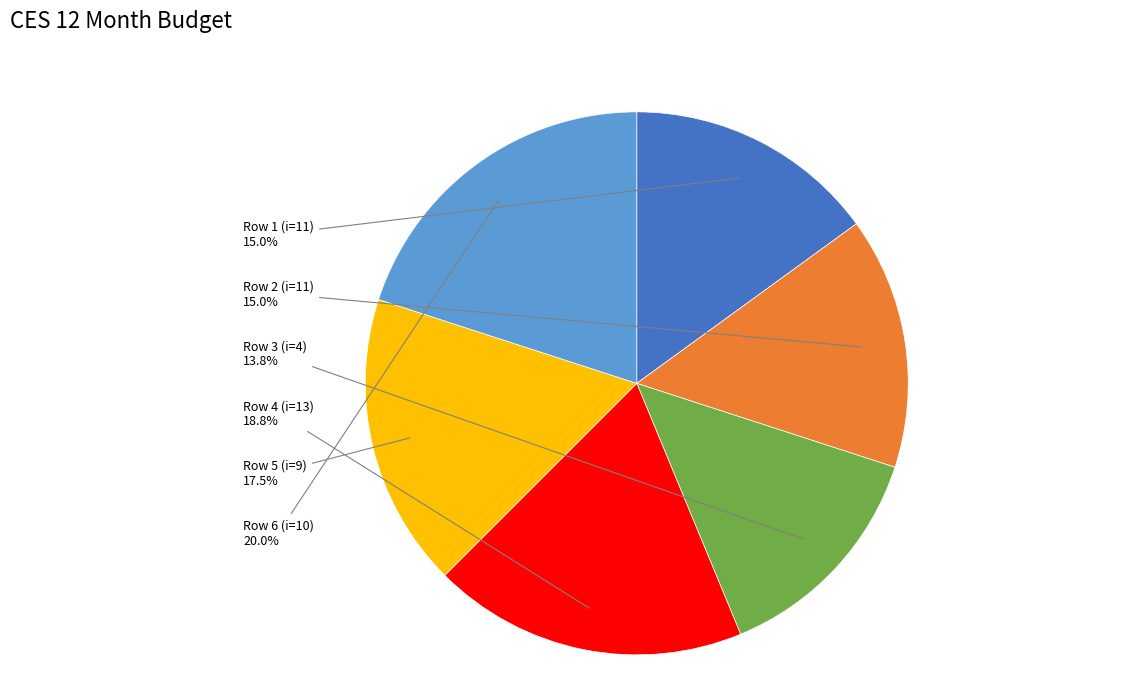

How many segments does this pie chart have?

6